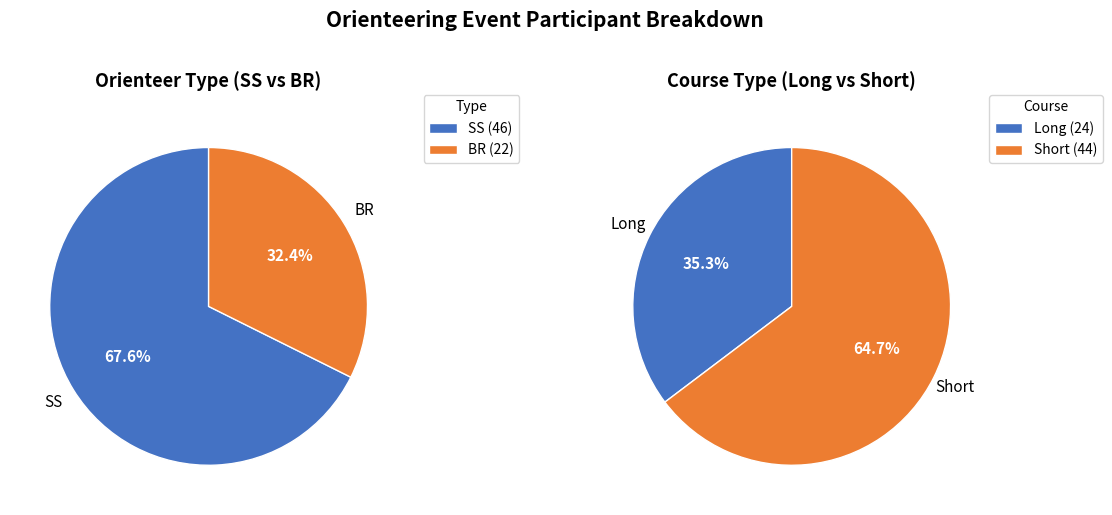

To the nearest percent, what percentage of the pie is SS?

68%